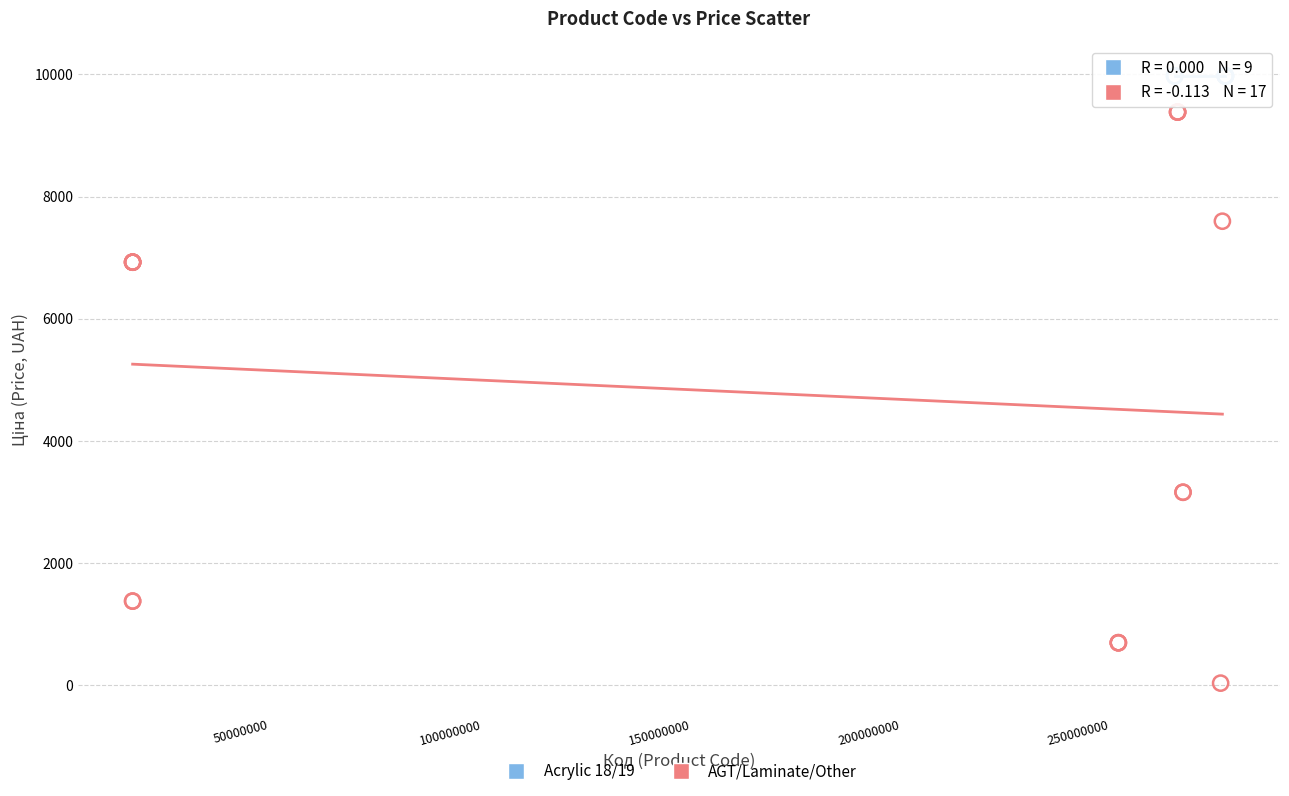

Which series contains the highest Y value?

Acrylic 18/19